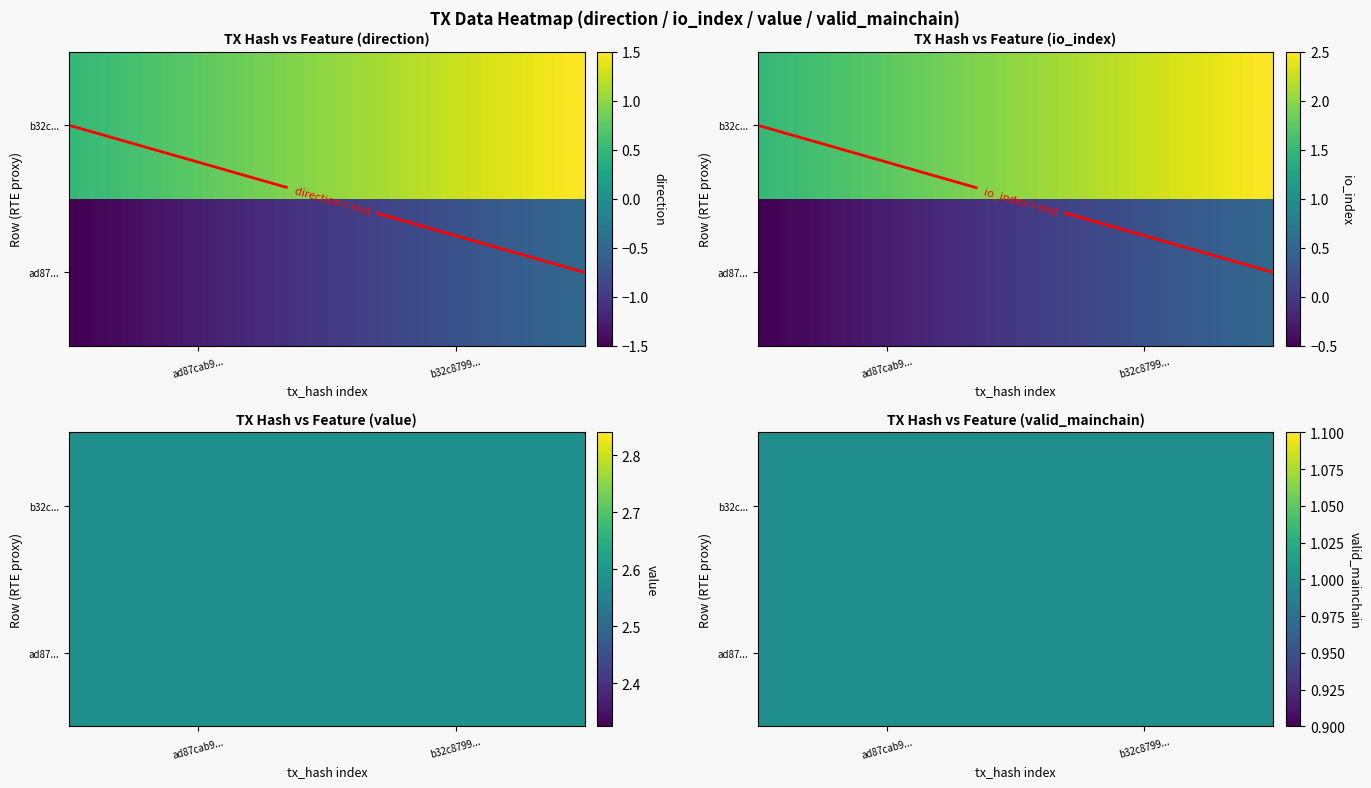

Which series has the largest total across all categories?

b32c8799aa06b493c715aecd544d4f063f5f492